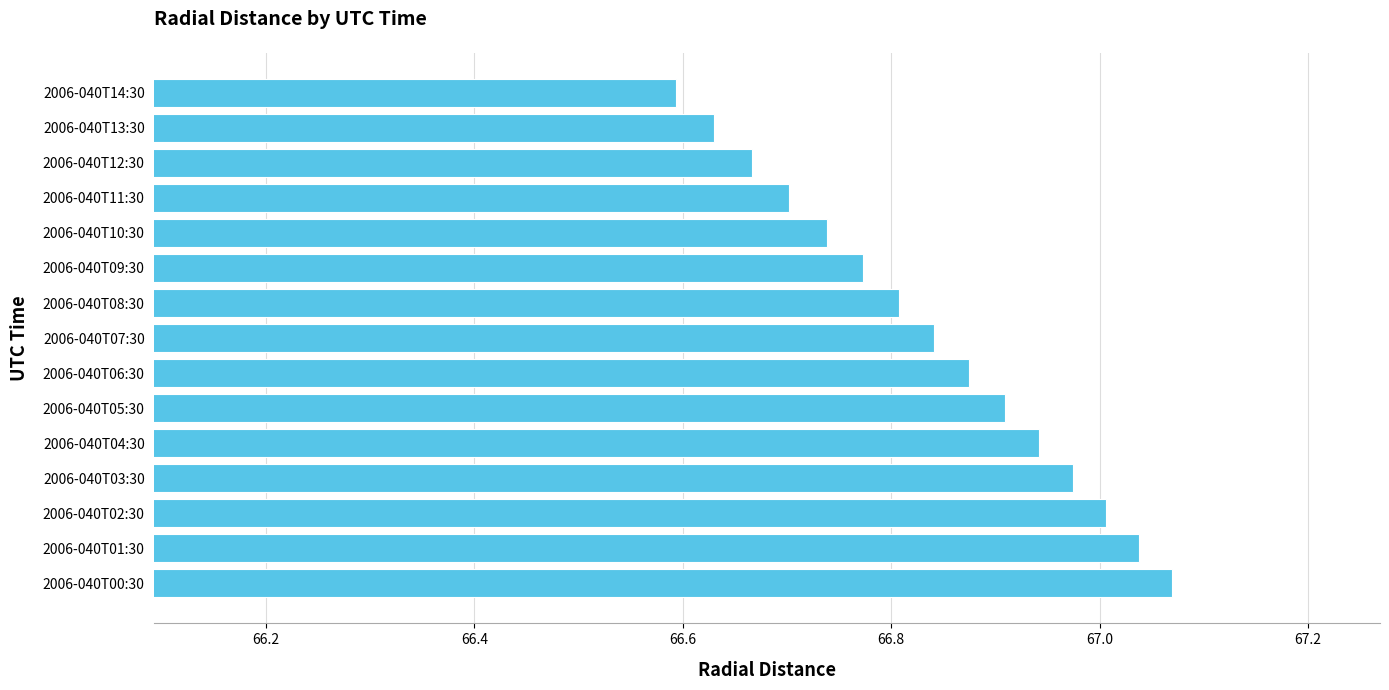

Which label corresponds to the largest value in the chart?

2006-040T00:30